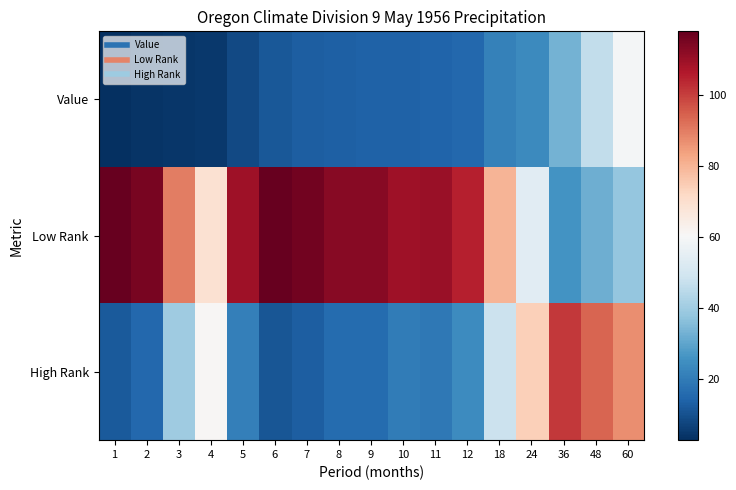

Which series changed the most between 12 and 18?

Low Rank